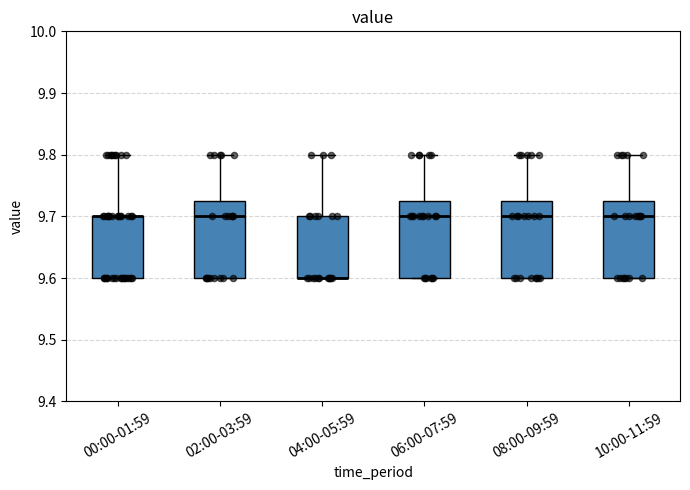

Reading left to right, transcribe this box plot: for each box, give where its median line is, the range the box spans, and where its two whiskers end, as read against the y-axis. The values are not printed on the chart, so give them approximately, as read against the axis.

00:00-01:59: median 9.70 (drawn on the box's upper edge), box 9.60 to 9.70, whiskers 9.60 to 9.80
02:00-03:59: median 9.70, box 9.60 to 9.73, whiskers 9.60 to 9.80
04:00-05:59: median 9.60 (drawn on the box's lower edge), box 9.60 to 9.70, whiskers 9.60 to 9.80
06:00-07:59: median 9.70, box 9.60 to 9.73, whiskers 9.60 to 9.80
08:00-09:59: median 9.70, box 9.60 to 9.73, whiskers 9.60 to 9.80
10:00-11:59: median 9.70, box 9.60 to 9.73, whiskers 9.60 to 9.80